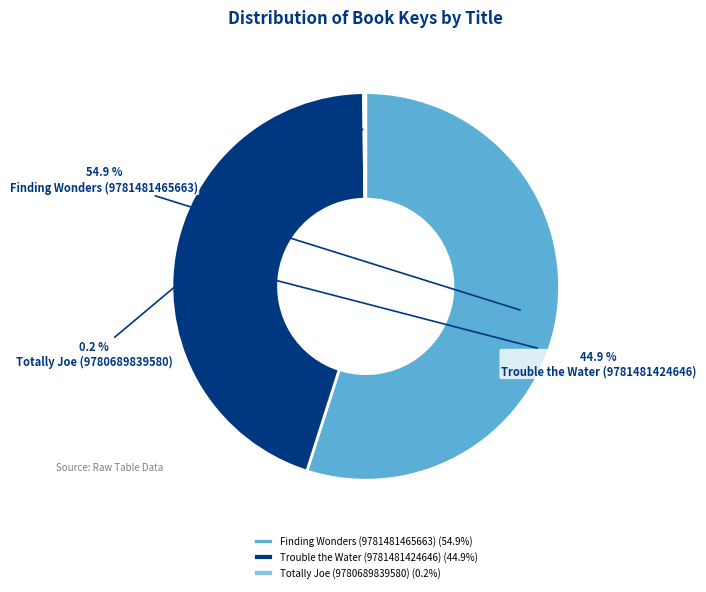

Approximately how many times larger is the value at Trouble the Water (9781481424646) compared to Finding Wonders (9781481465663)?

0.8